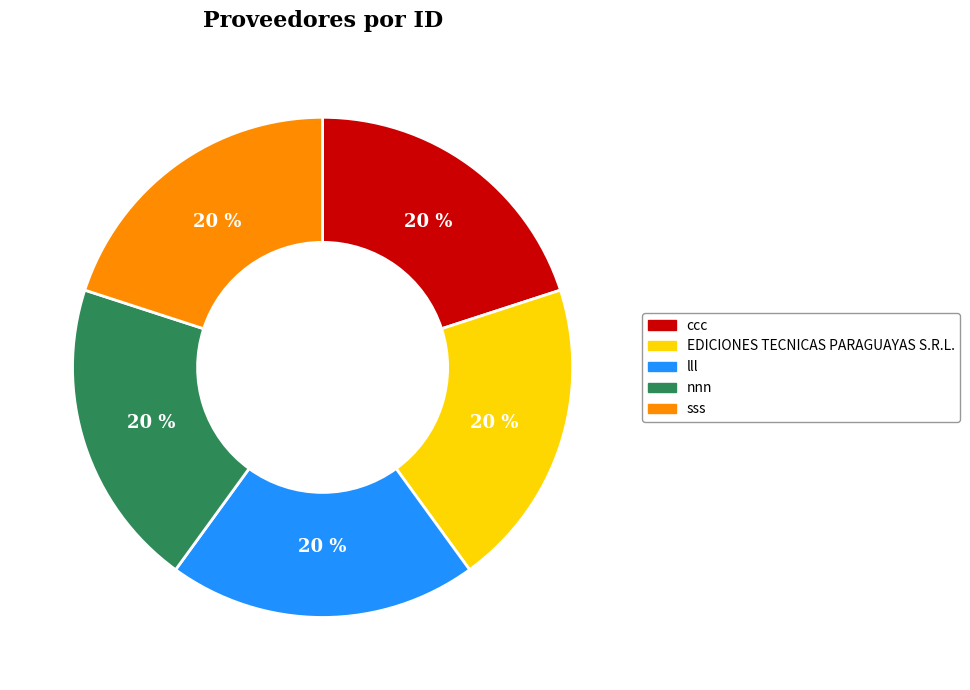

To the nearest percent, what is the average slice percentage?

20%